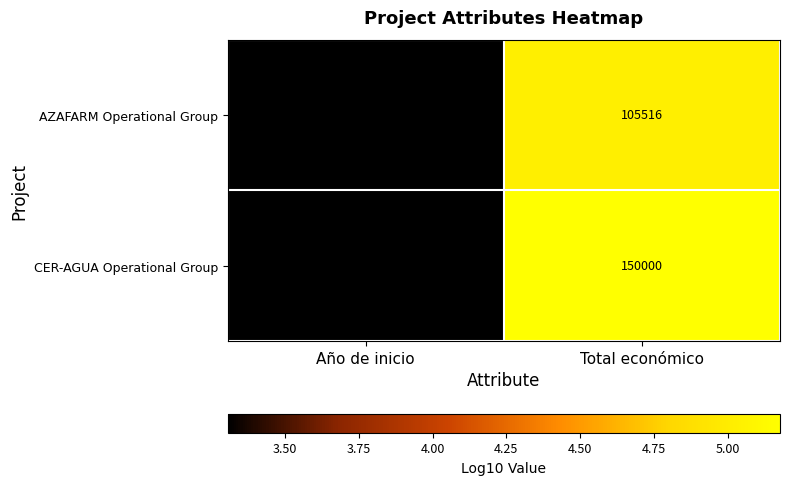

Reading left to right, what are all the values shown in this chart?

AZAFARM Operational Group: Año de inicio=2023	Total económico=105516
CER-AGUA Operational Group: Año de inicio=2023	Total económico=150000